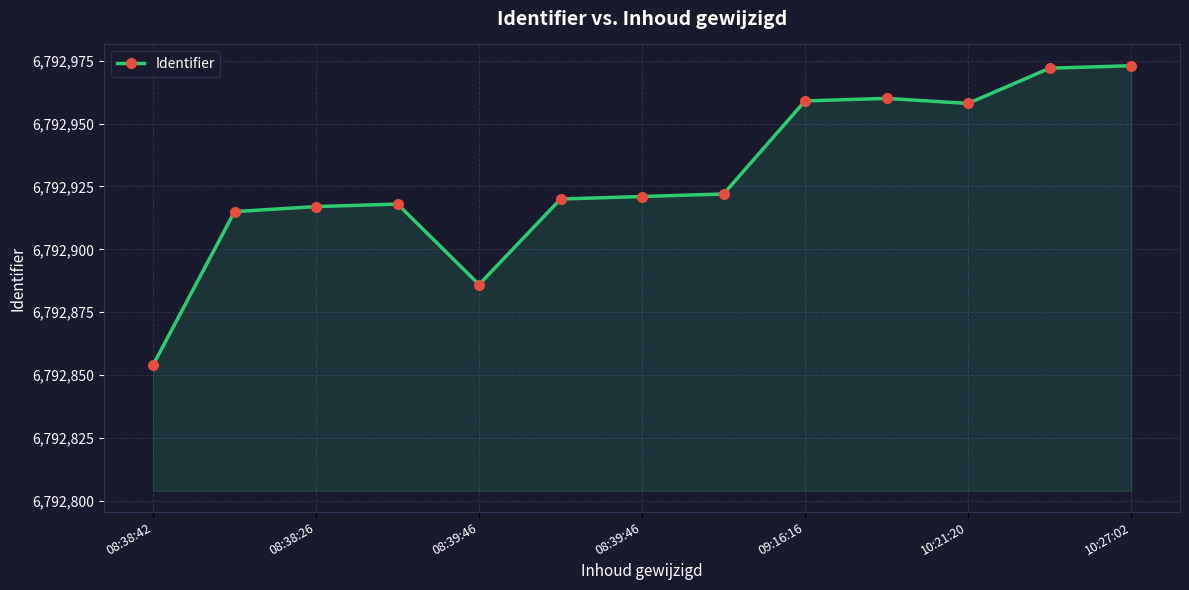

What is the smallest value displayed?

6792854